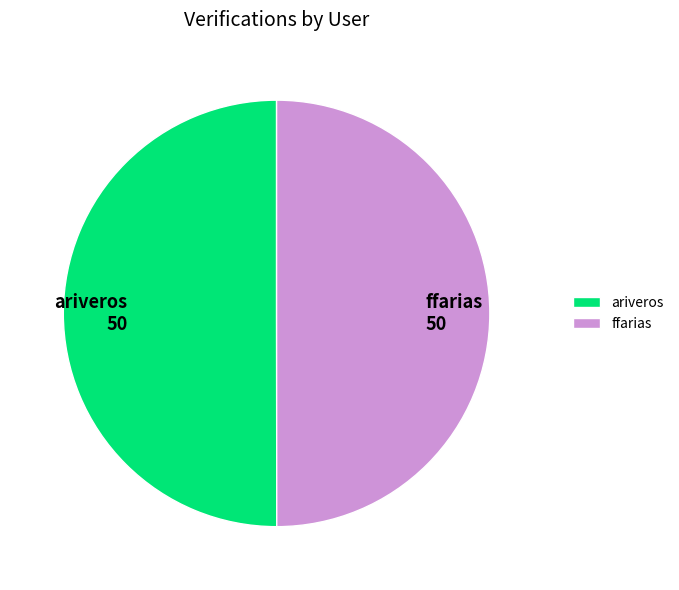

Is it true that ffarias is 50% of the pie?

True